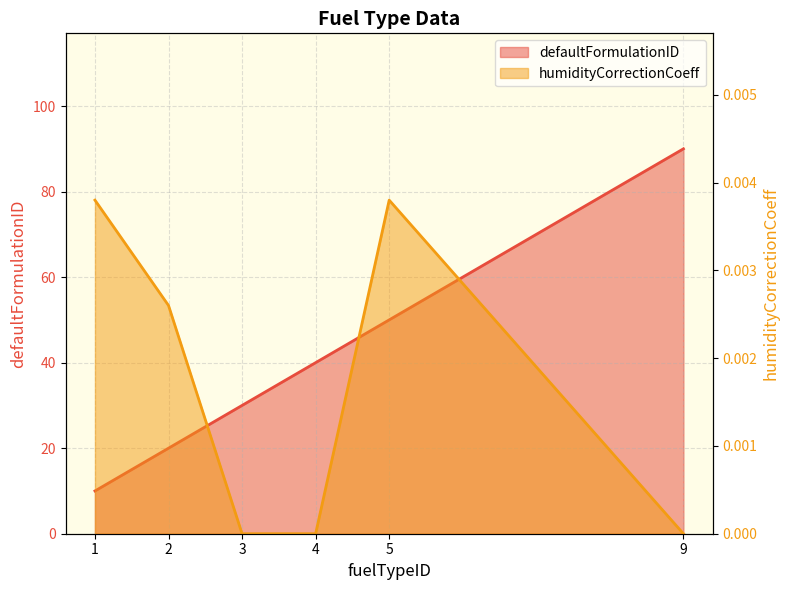

Rank the series by their maximum value, from lowest to highest.

humidityCorrectionCoeff, defaultFormulationID